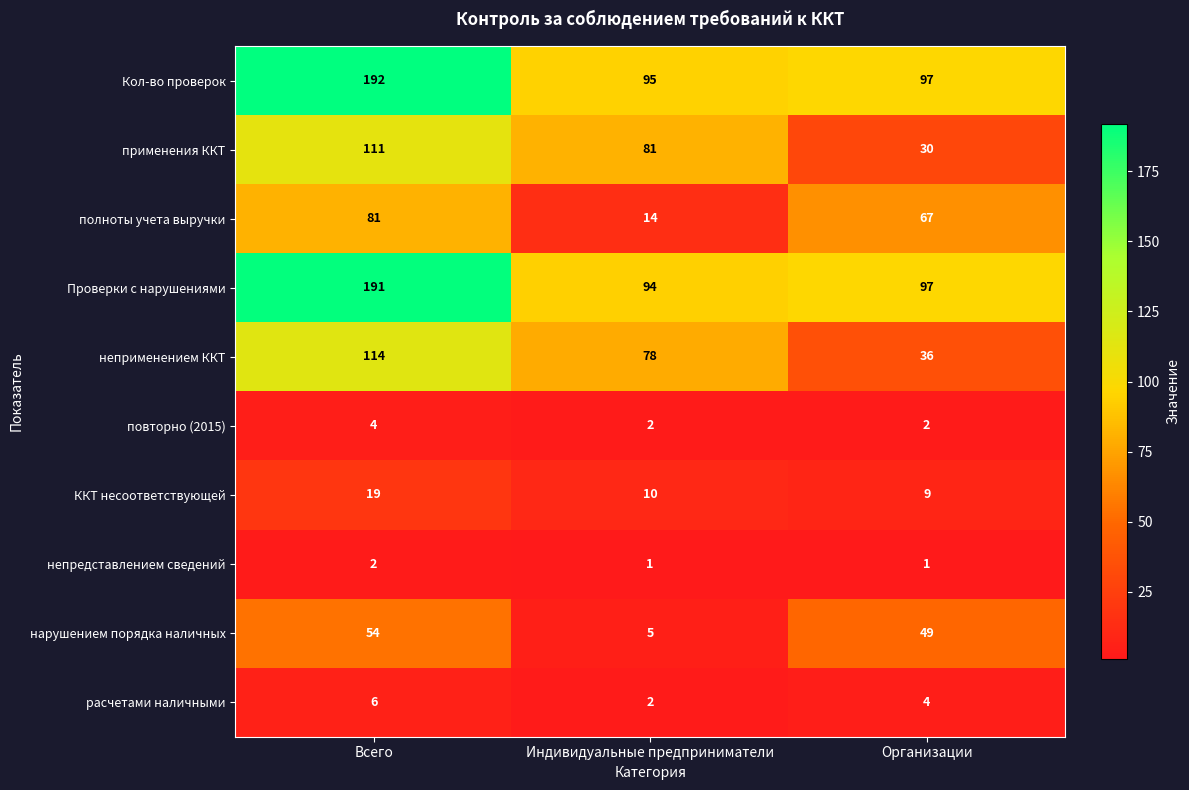

What is the greatest value displayed?

192